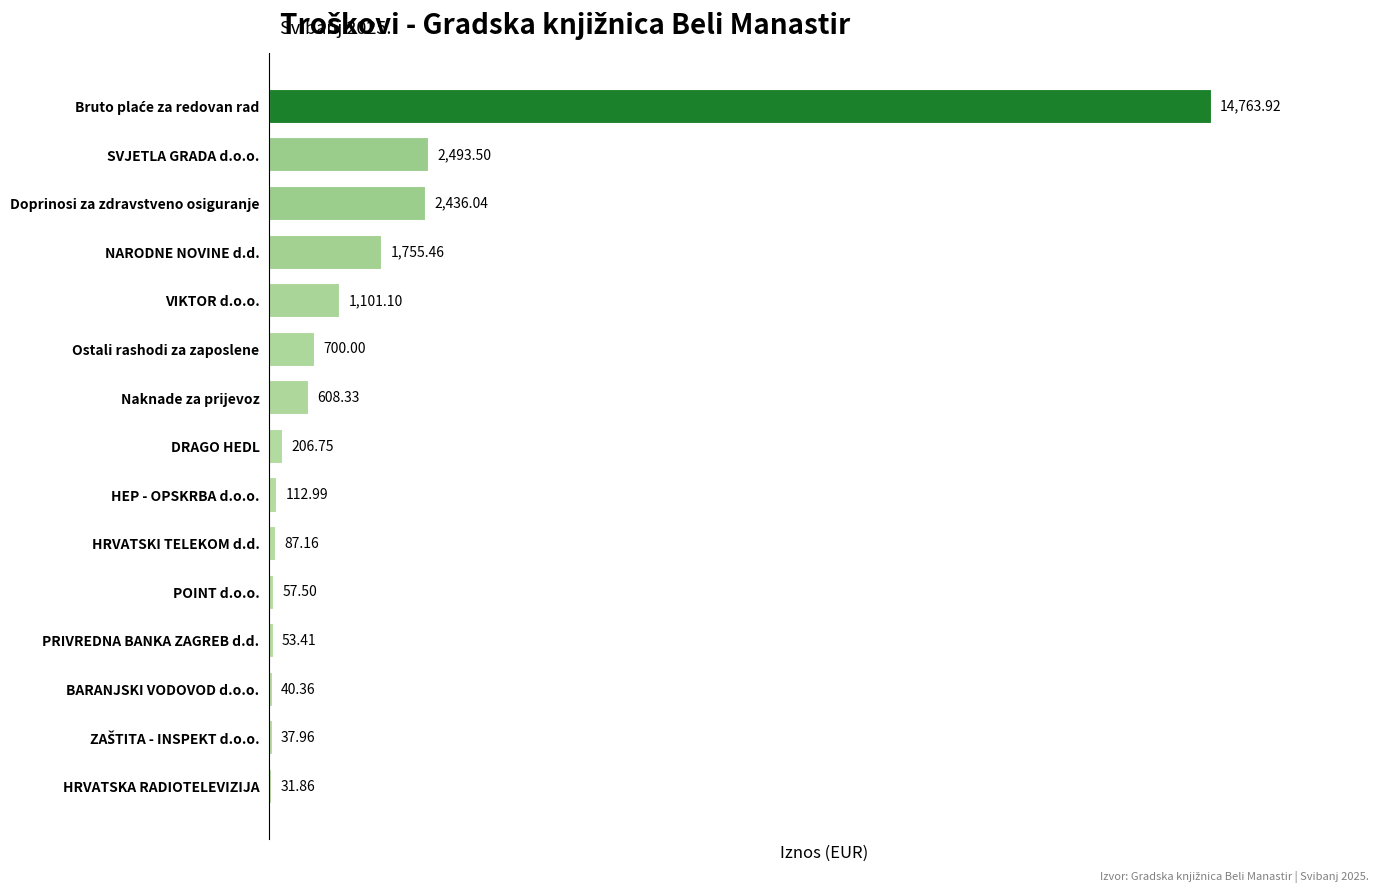

What is the sum of all values?

24486.3